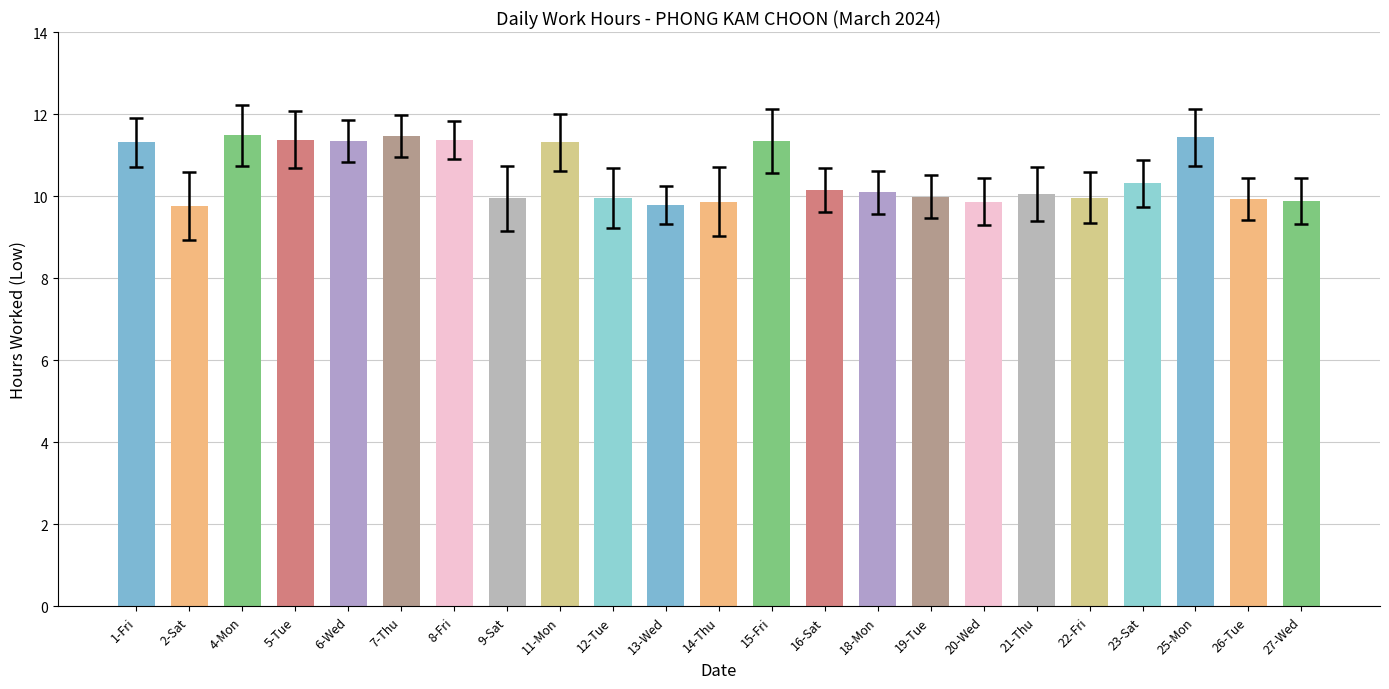

What is the maximum value shown in the chart?

11.5